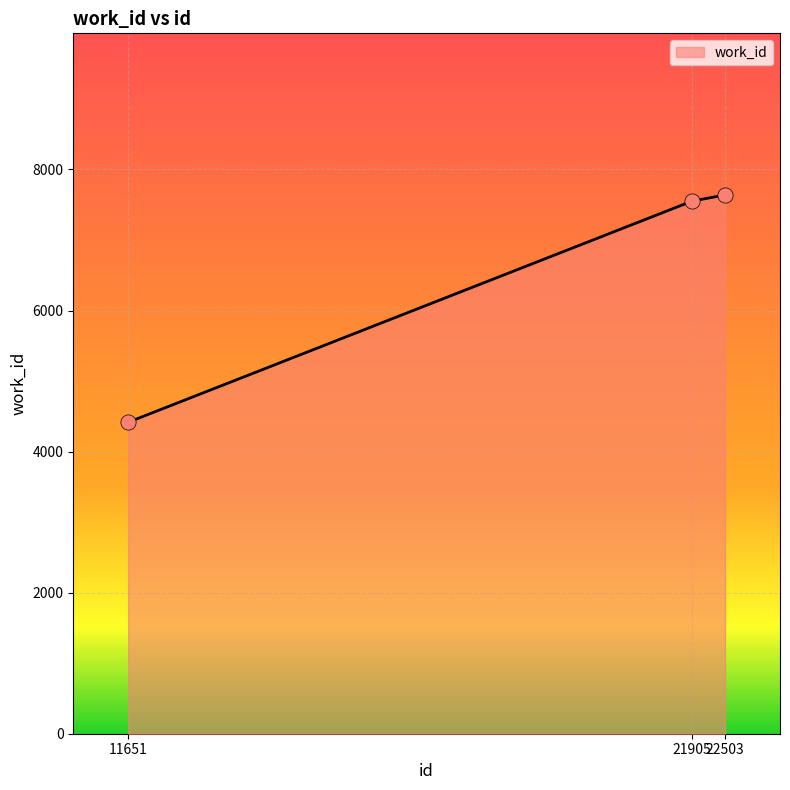

What is the change in value from 11651 to 22503?

+3222